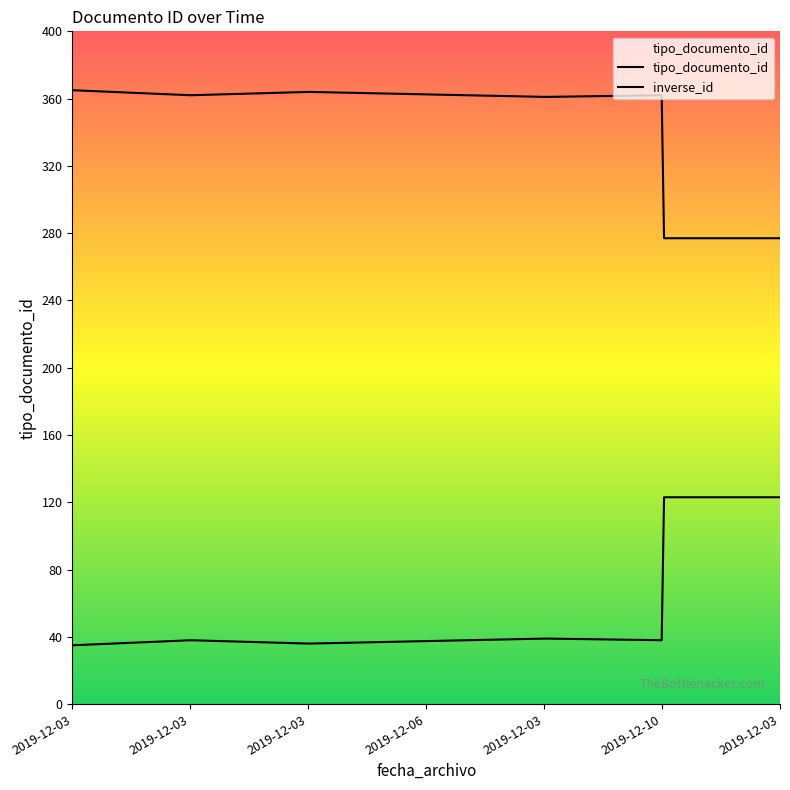

What is the difference between the second highest and minimum values?

88